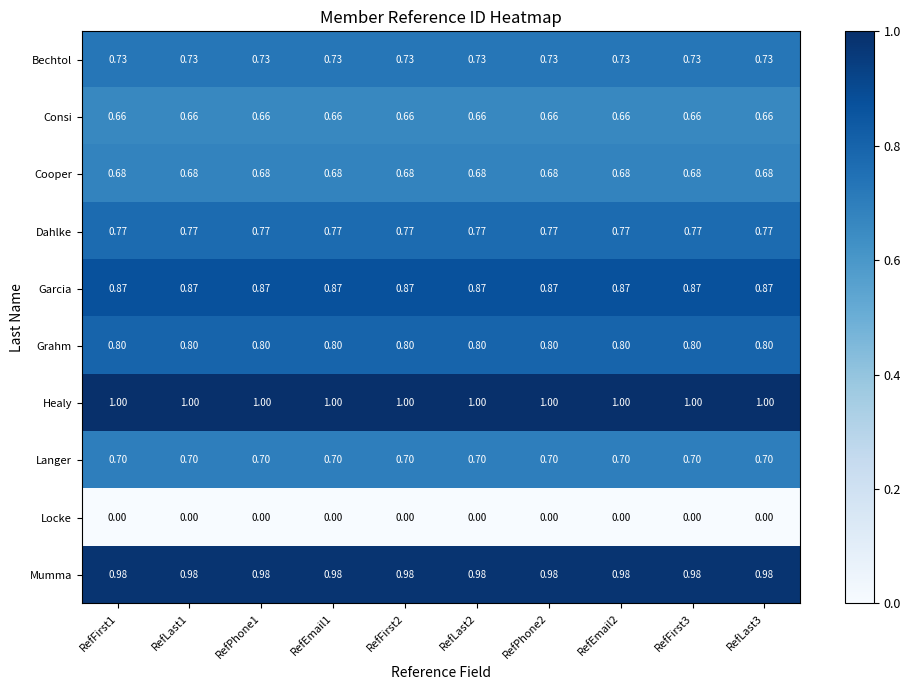

Rank the series at RefFirst2 from lowest to highest value.

Locke, Consi, Cooper, Langer, Bechtol, Dahlke, Grahm, Garcia, Mumma, Healy